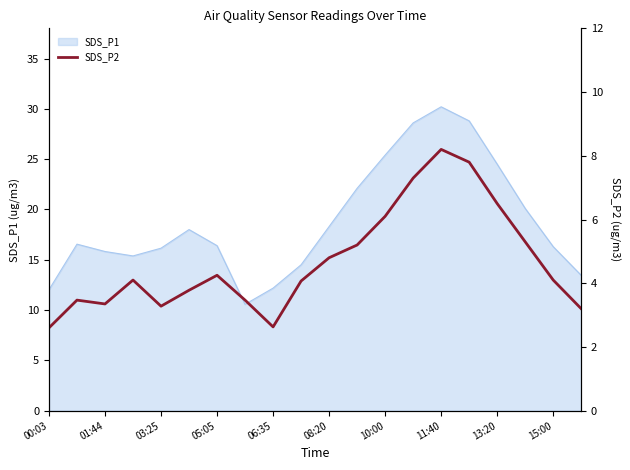

The SDS_P1 series shows 30.2 at 11:40. True or false?

True